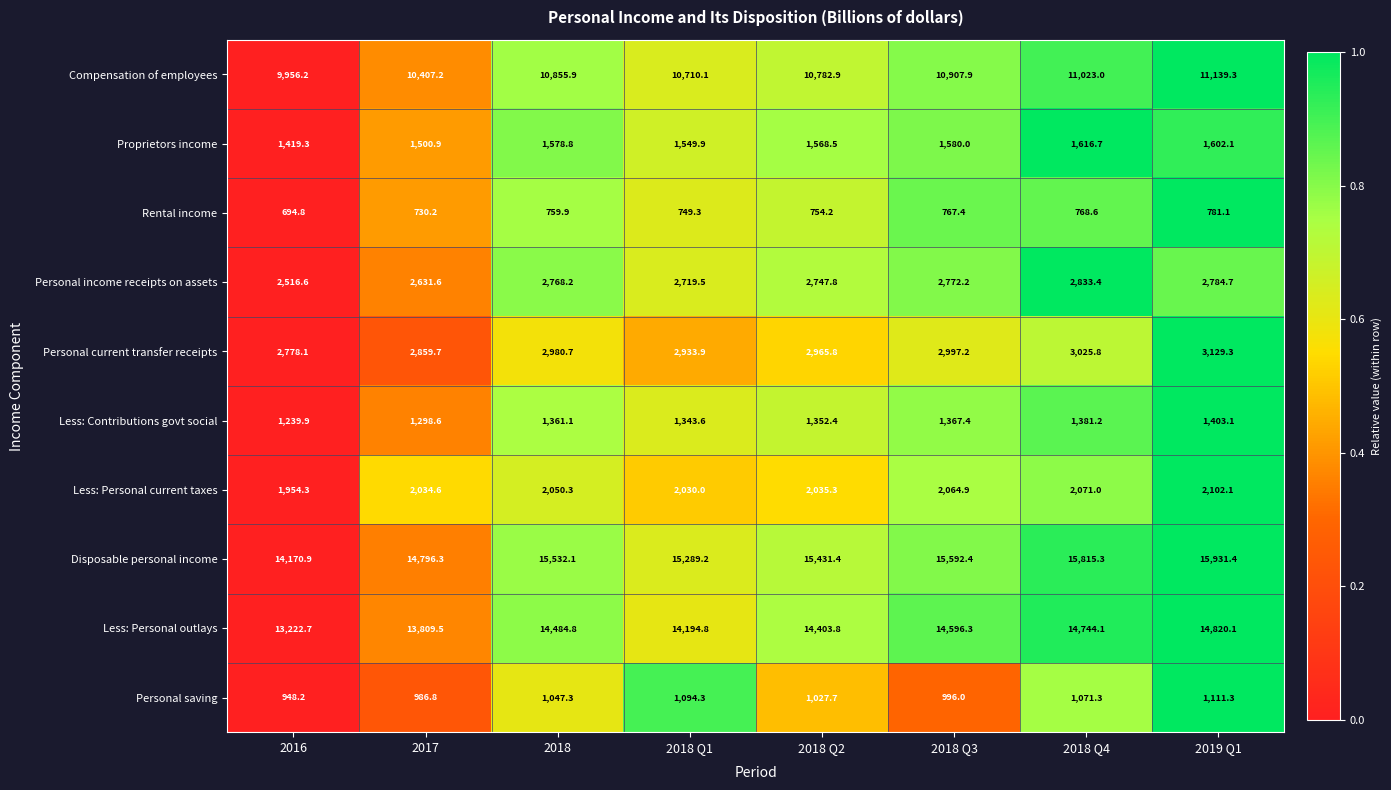

Where does the Personal current transfer receipts series first go above 2980?

2018